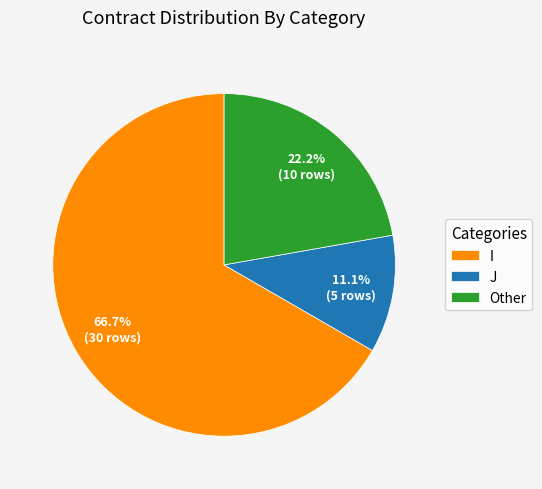

Approximately how many times larger is the value at J compared to I?

0.2